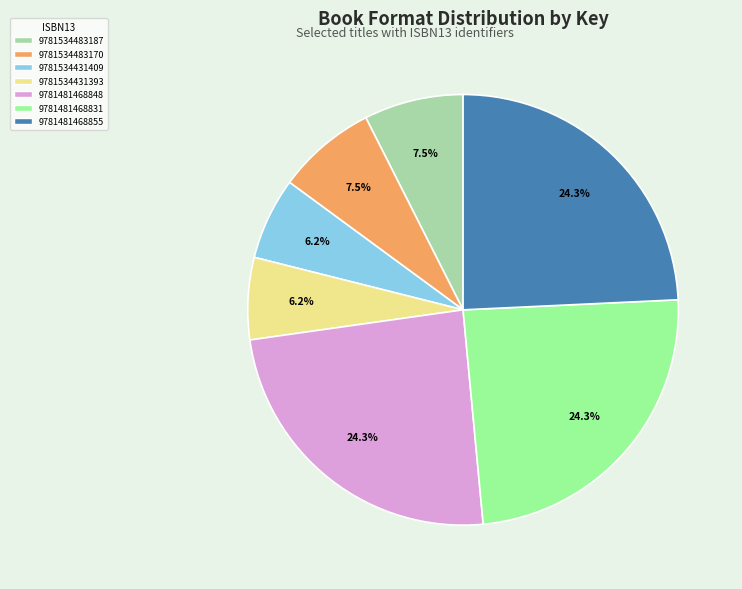

Is 9781481468855 the majority of the pie?

No